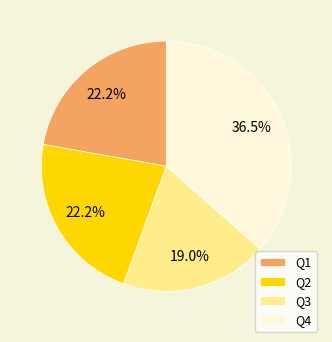

Count the number of slices in the pie.

4